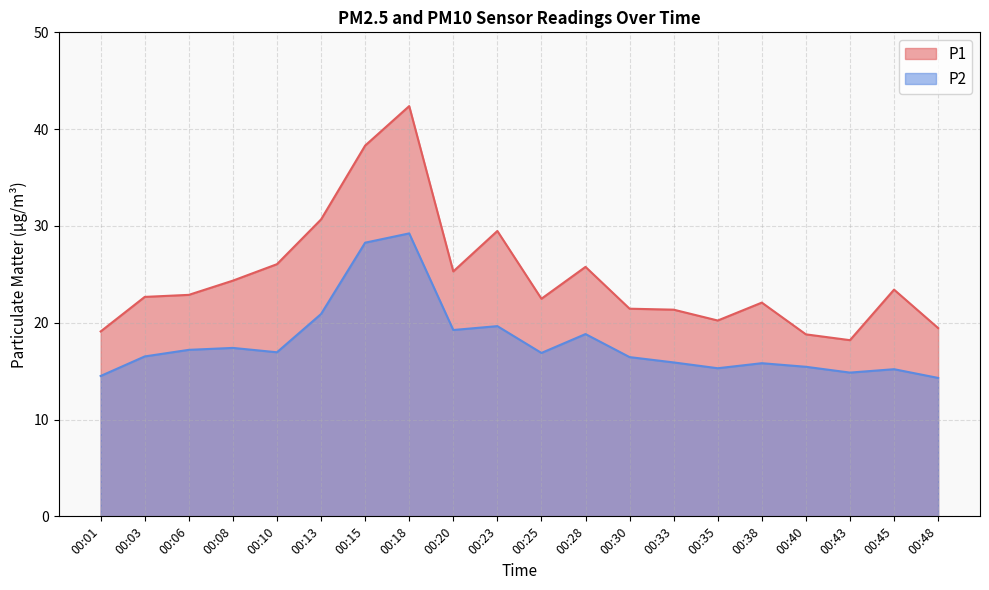

At which category does the chart reach its minimum across all series?

00:48